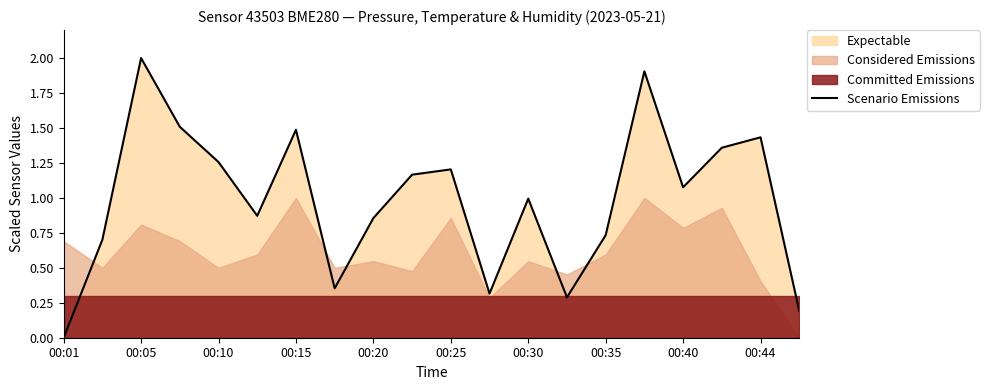

What is the difference between the values at 00:25 and 19?

0.7